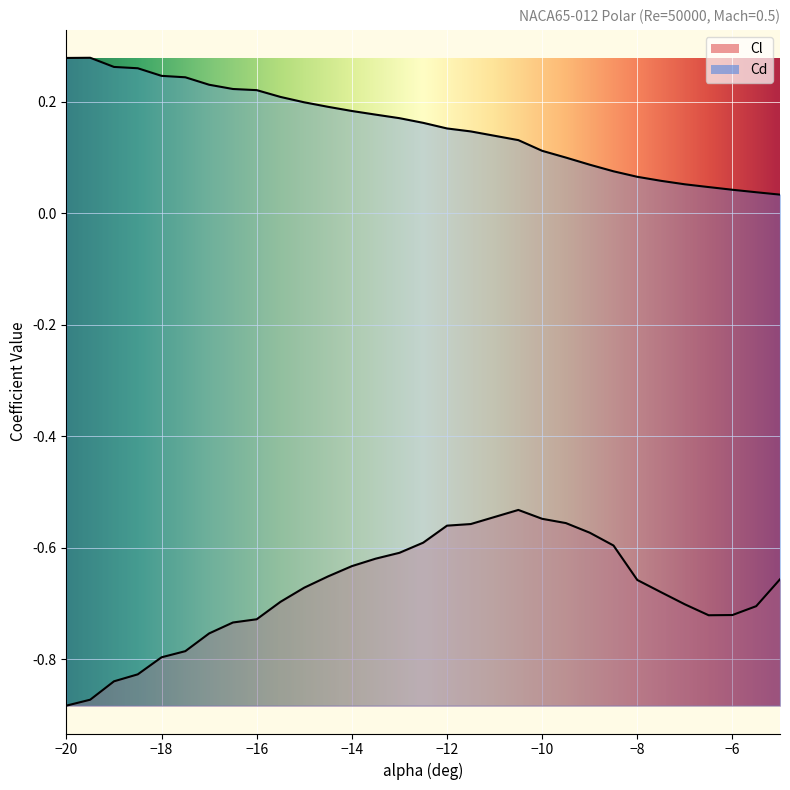

True or false: Cl and Cd cross at least once.

False